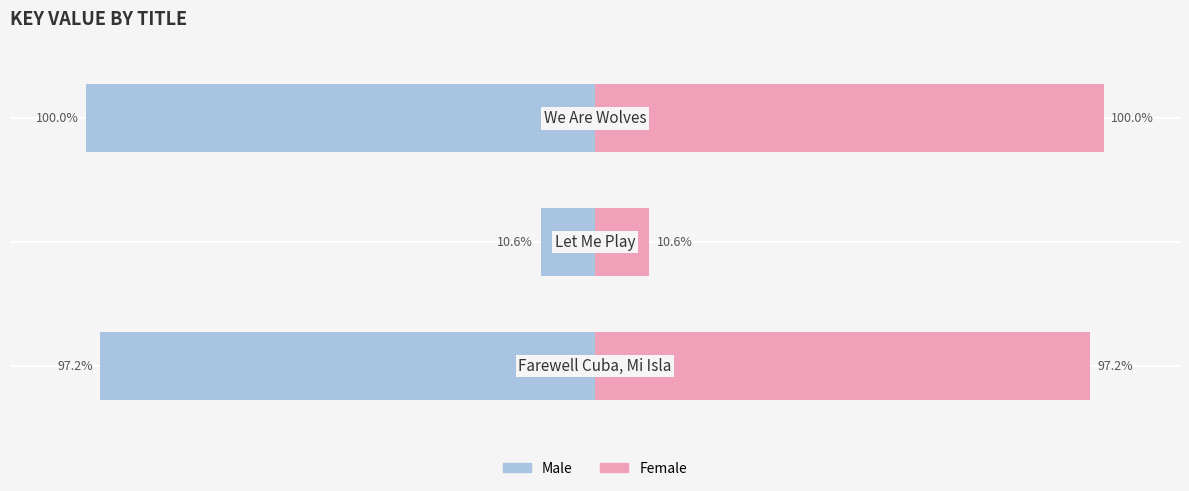

Which series has the widest spread of values?

Male